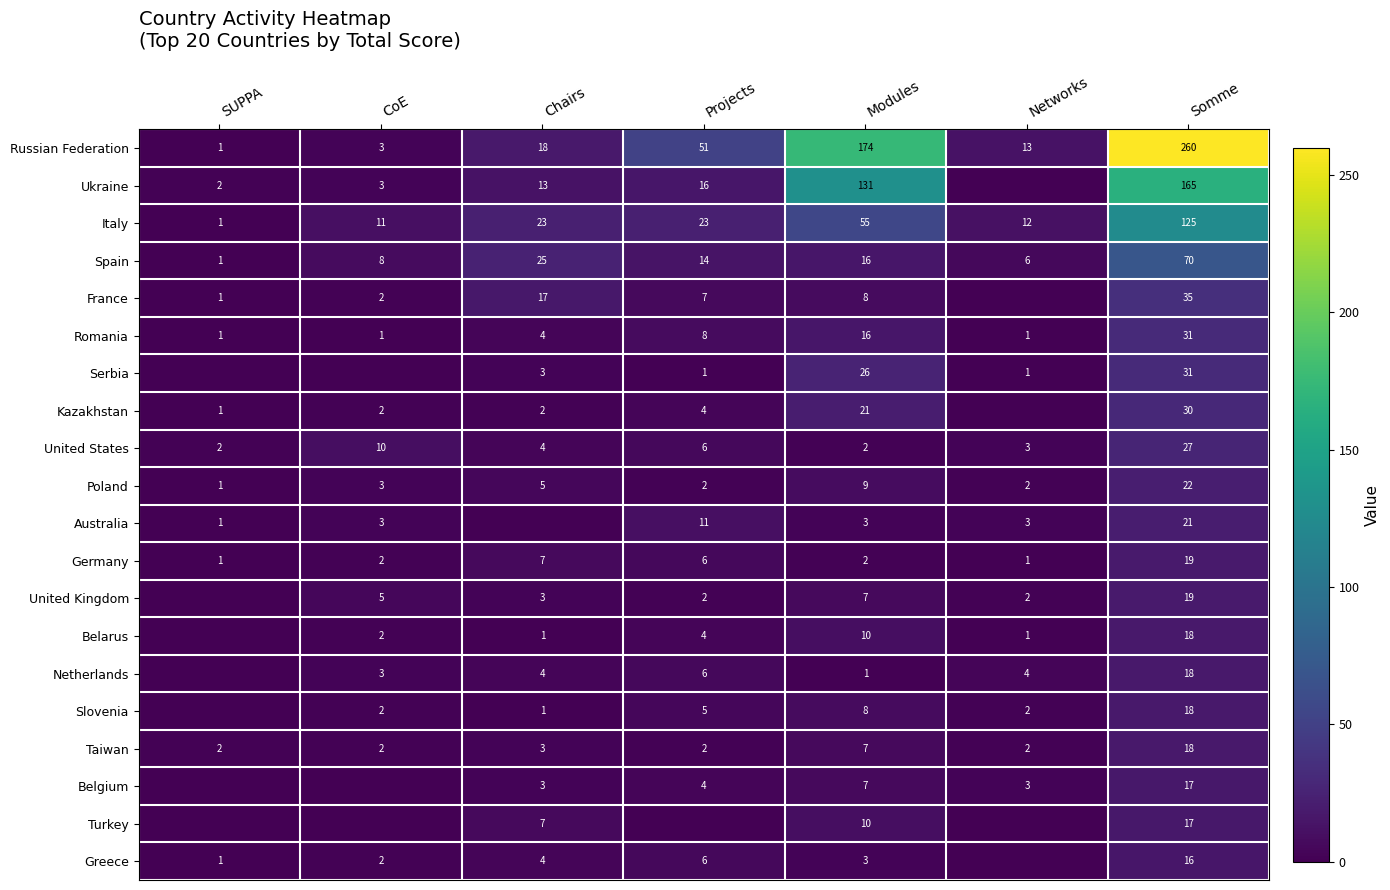

The Serbia series shows 44 at Somme. True or false?

False